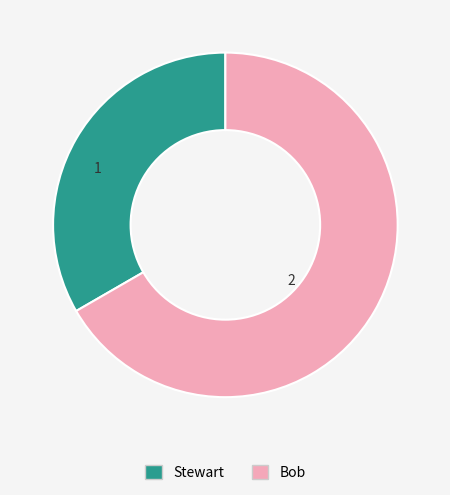

Count the number of slices in the pie.

2